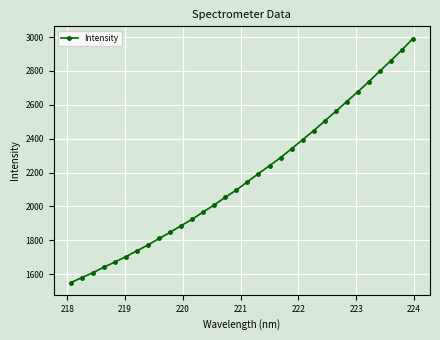

True or false: the data has more than 2 interior local peaks.

False